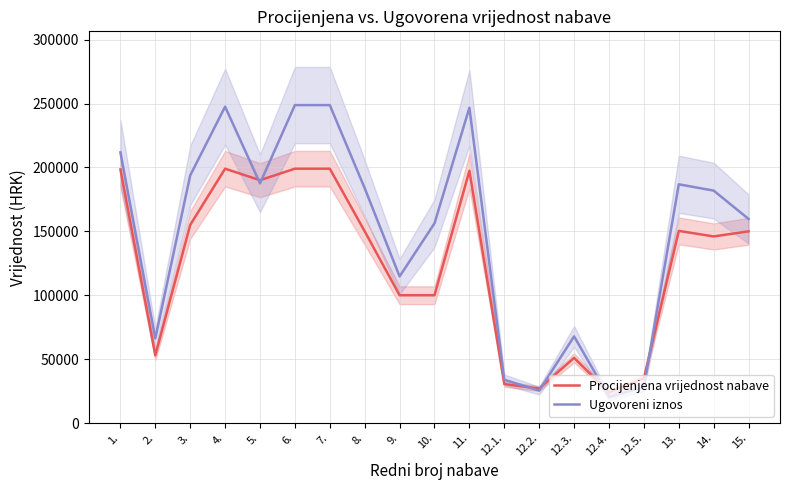

Which category has the lowest value in the Ugovoreni iznos series?

12.4.